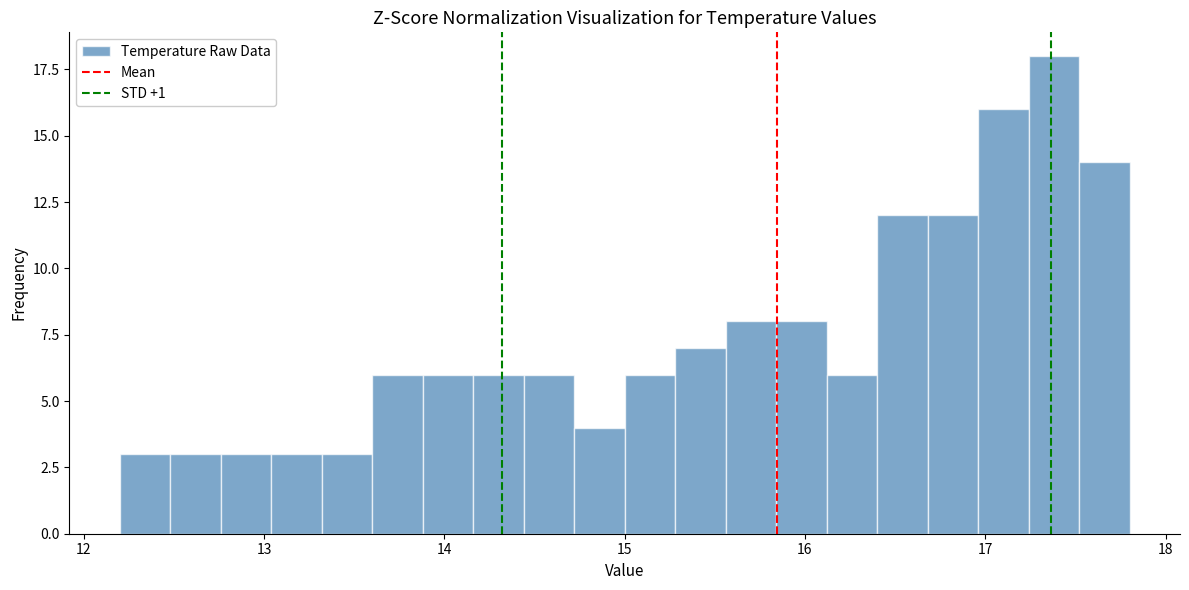

Around what value on the x-axis is the tallest bar? Give the approximate position of its centre, as read against the axis.

17.4